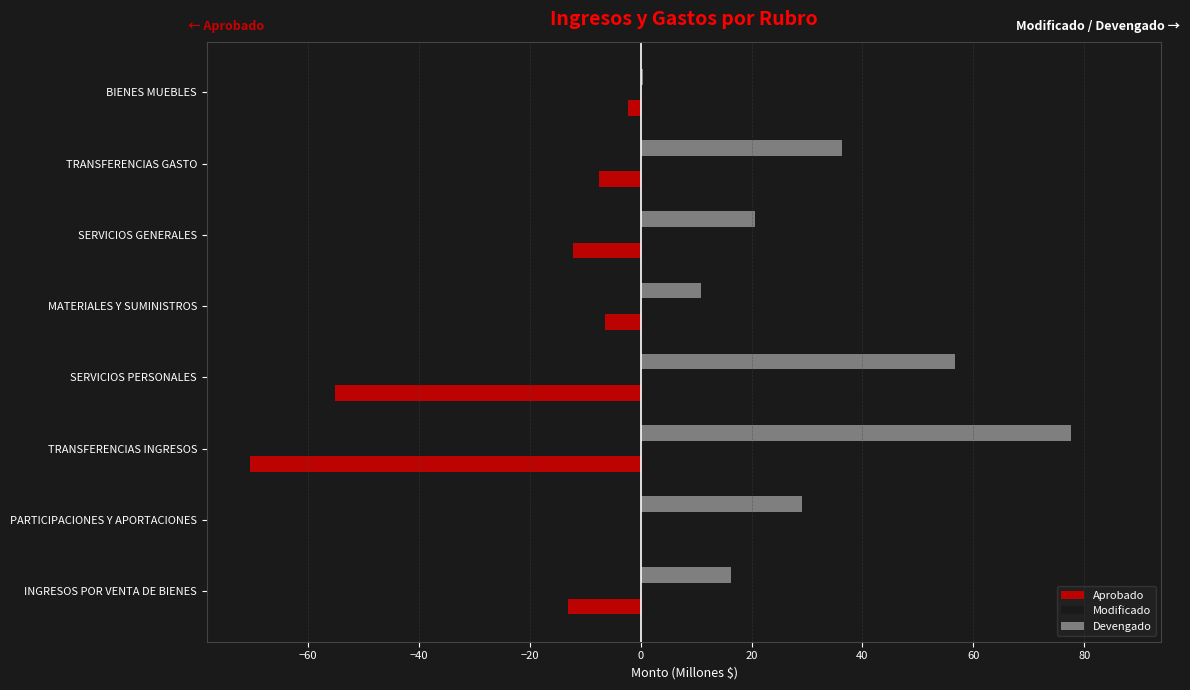

What is the maximum value for Modificado?

86.1